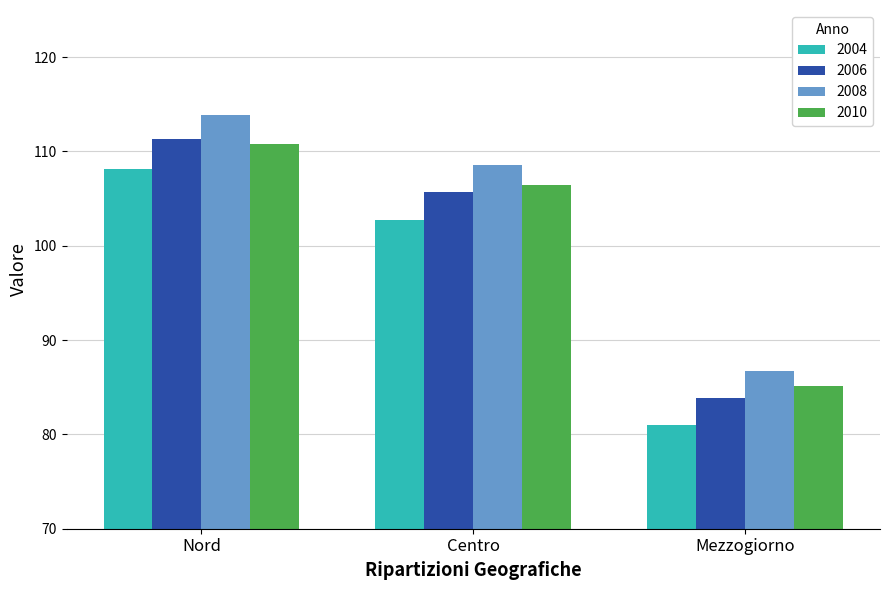

What is the difference between the second highest and minimum values in the 2008 series?

21.8